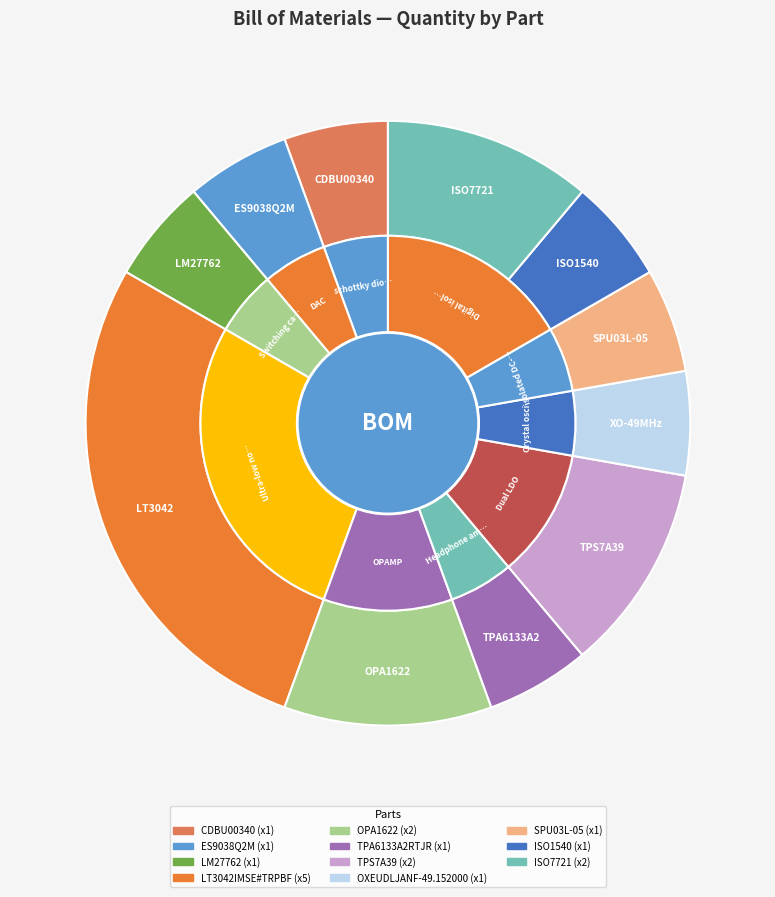

To the nearest percent, what is the combined percentage of OXEUDLJANF-49.152000 and OPA1622?

17%